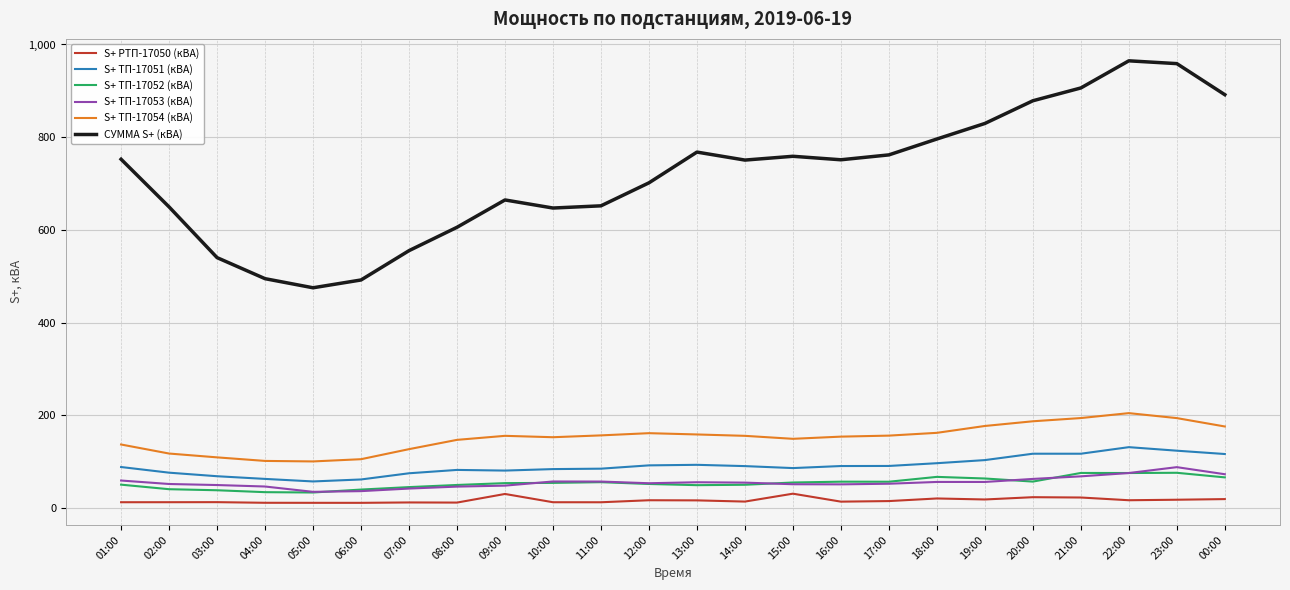

What is the sum of the S+ ТП-17054 (кВА) values at 06:00 and 08:00?

252.5